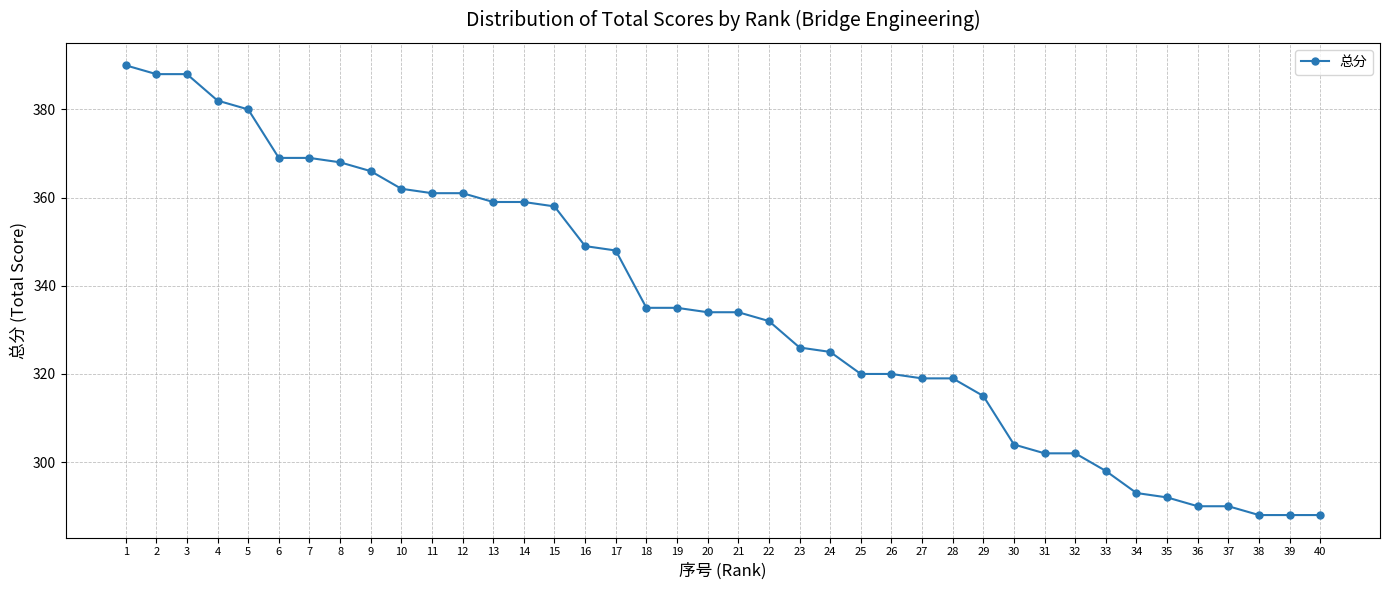

What is the sum of all values?

13406